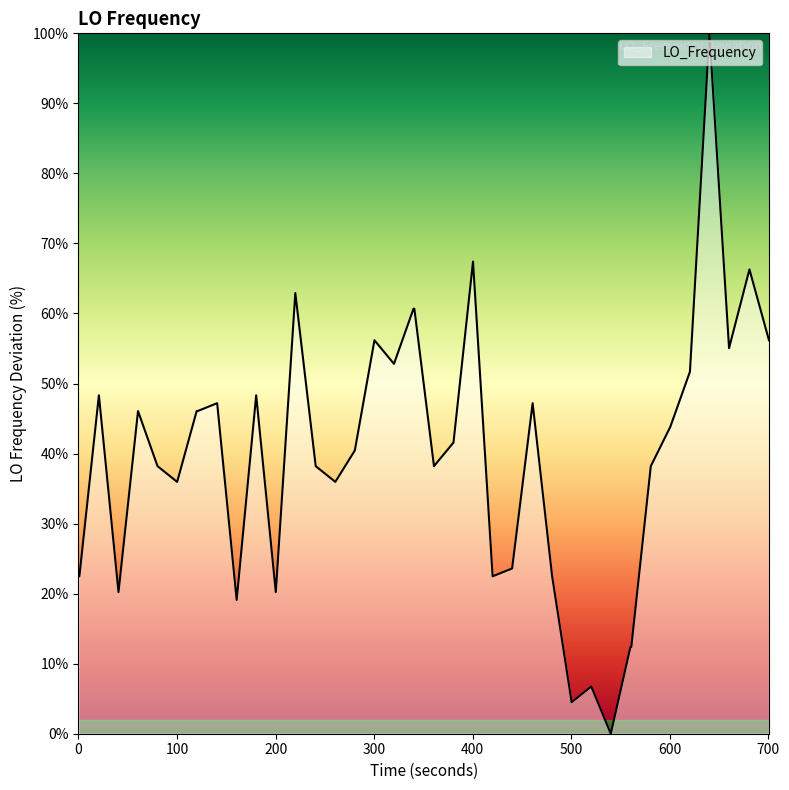

What is the greatest value displayed?

100.0